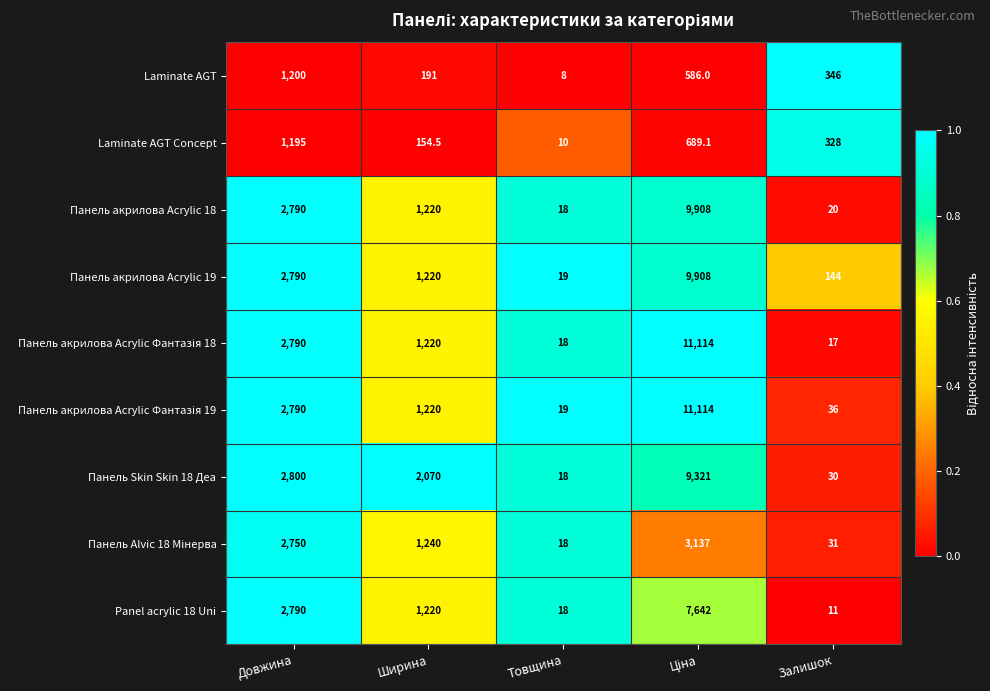

The value of Panel acrylic 18 Uni at Товщина is 32.0. True or false?

False